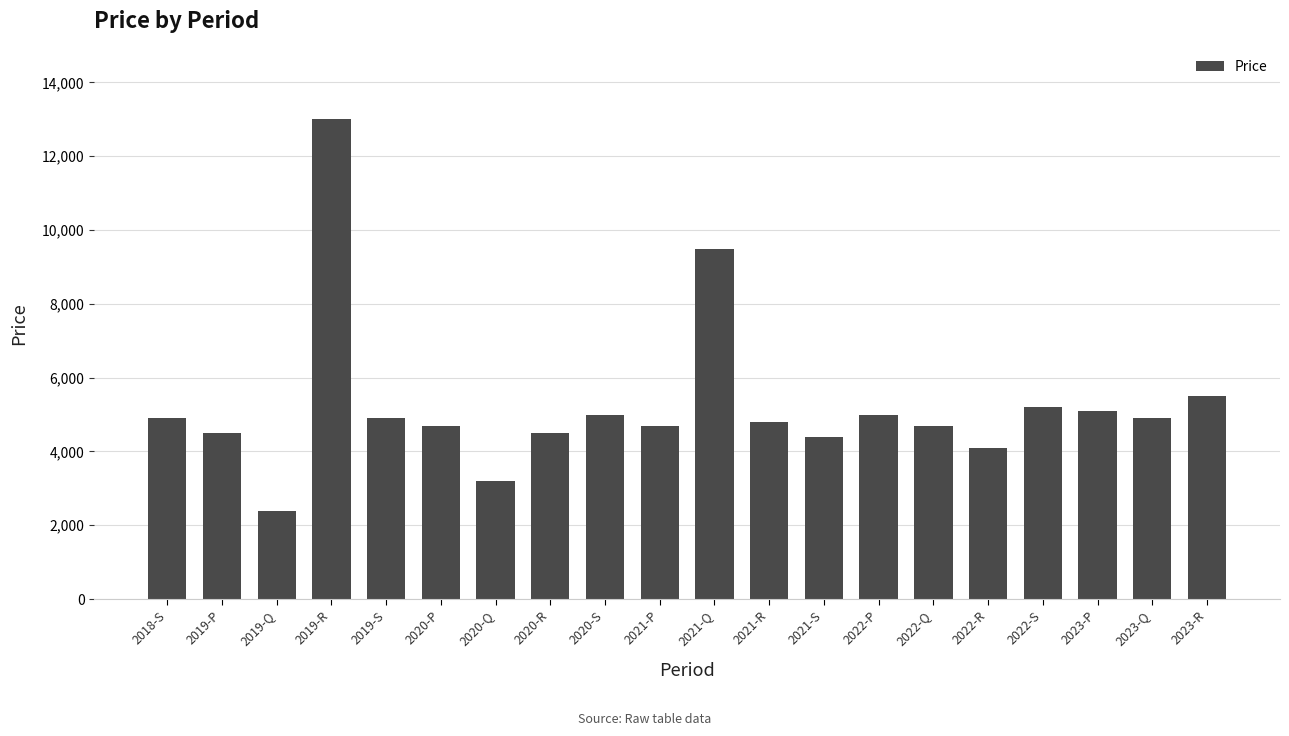

What is the difference between the values at 2019-R and 2020-P?

8300